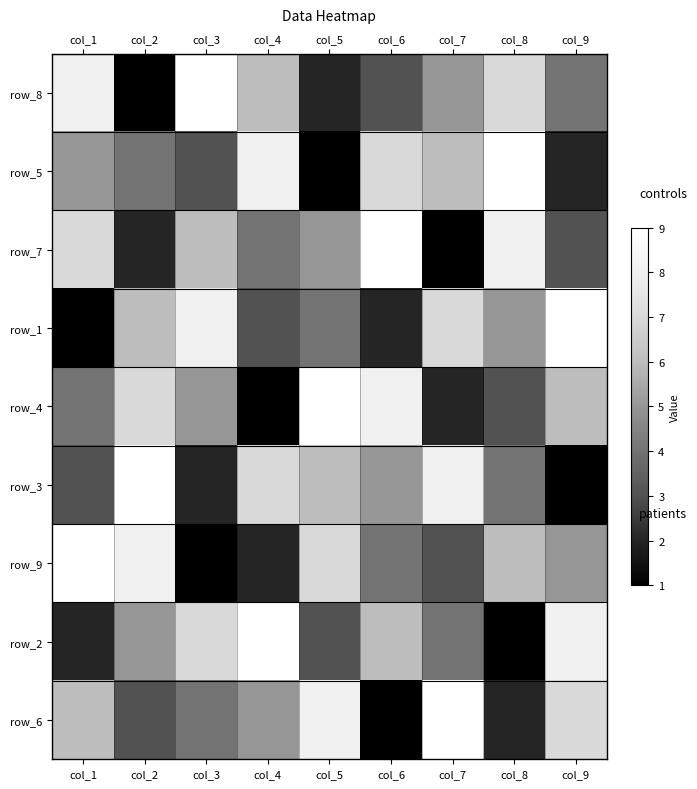

The value of row_8 at col_6 is 1. True or false?

False